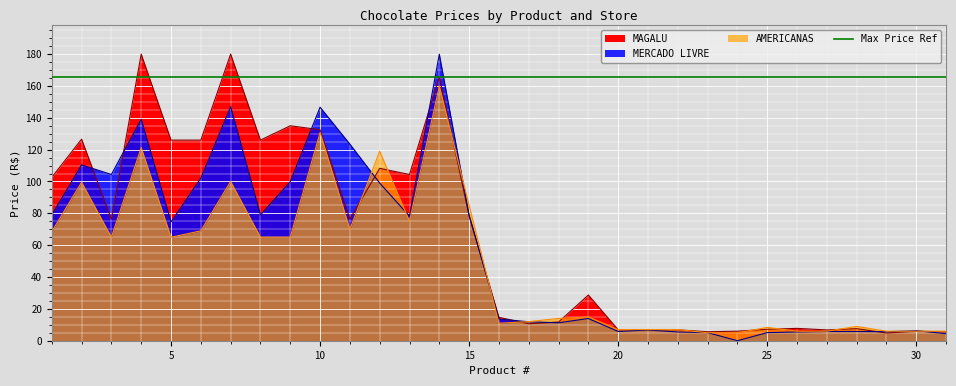

Which series has the largest range (max minus min)?

MERCADO LIVRE